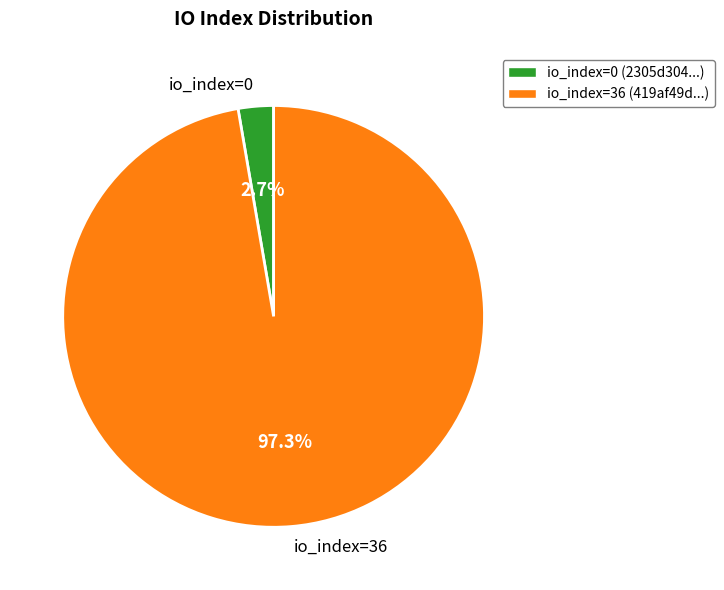

To the nearest percent, what is the difference between the largest and smallest slice percentages?

95%